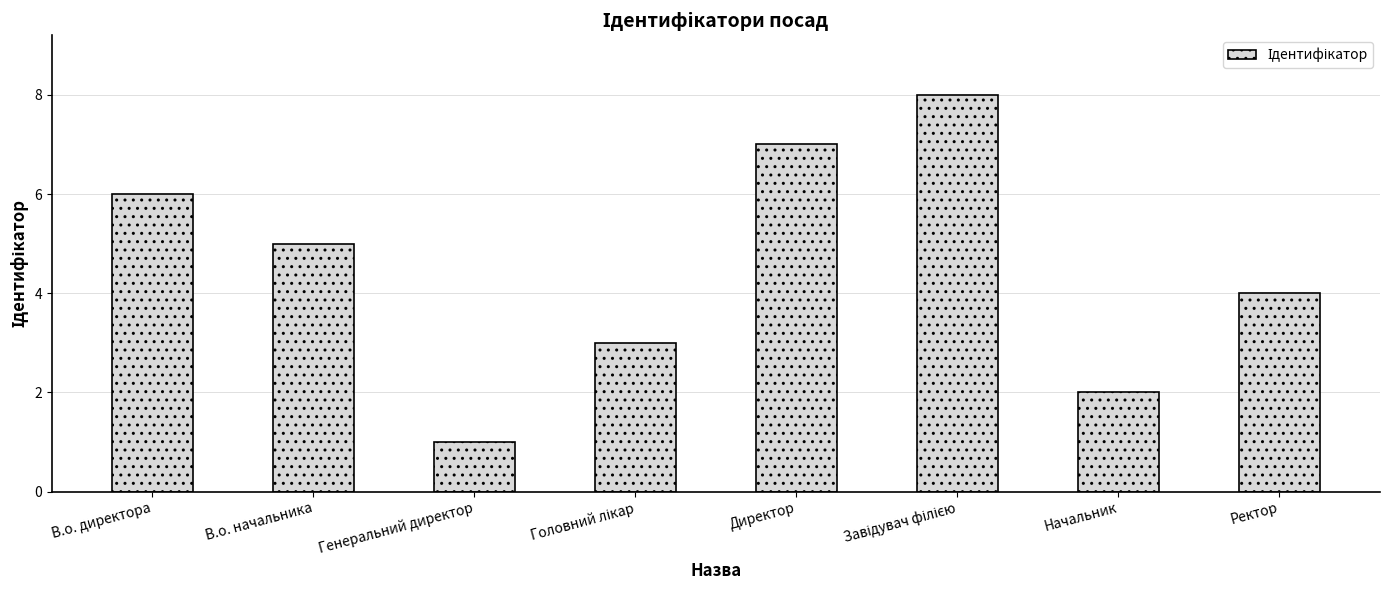

Reading left to right, transcribe all the data shown in this chart.

6	5	1	3	7	8	2	4